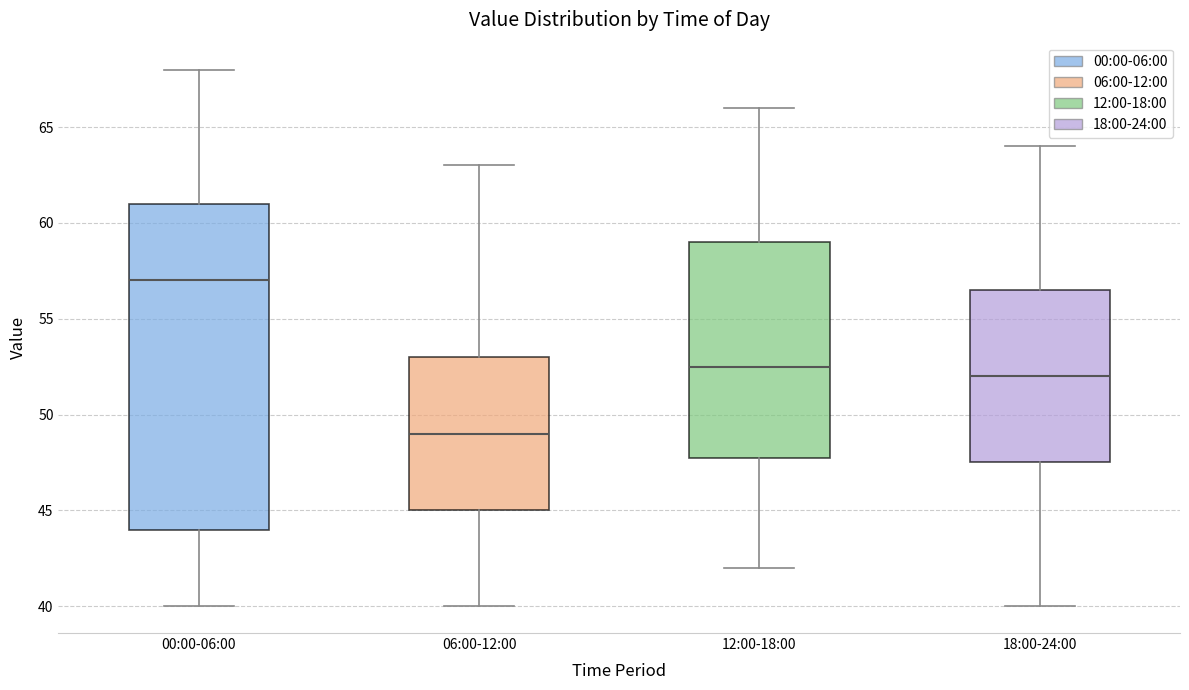

Where does the lower whisker of the box for 12:00-18:00 end on the y-axis? The values are not printed on the chart, so give them approximately, as read against the axis.

42.0